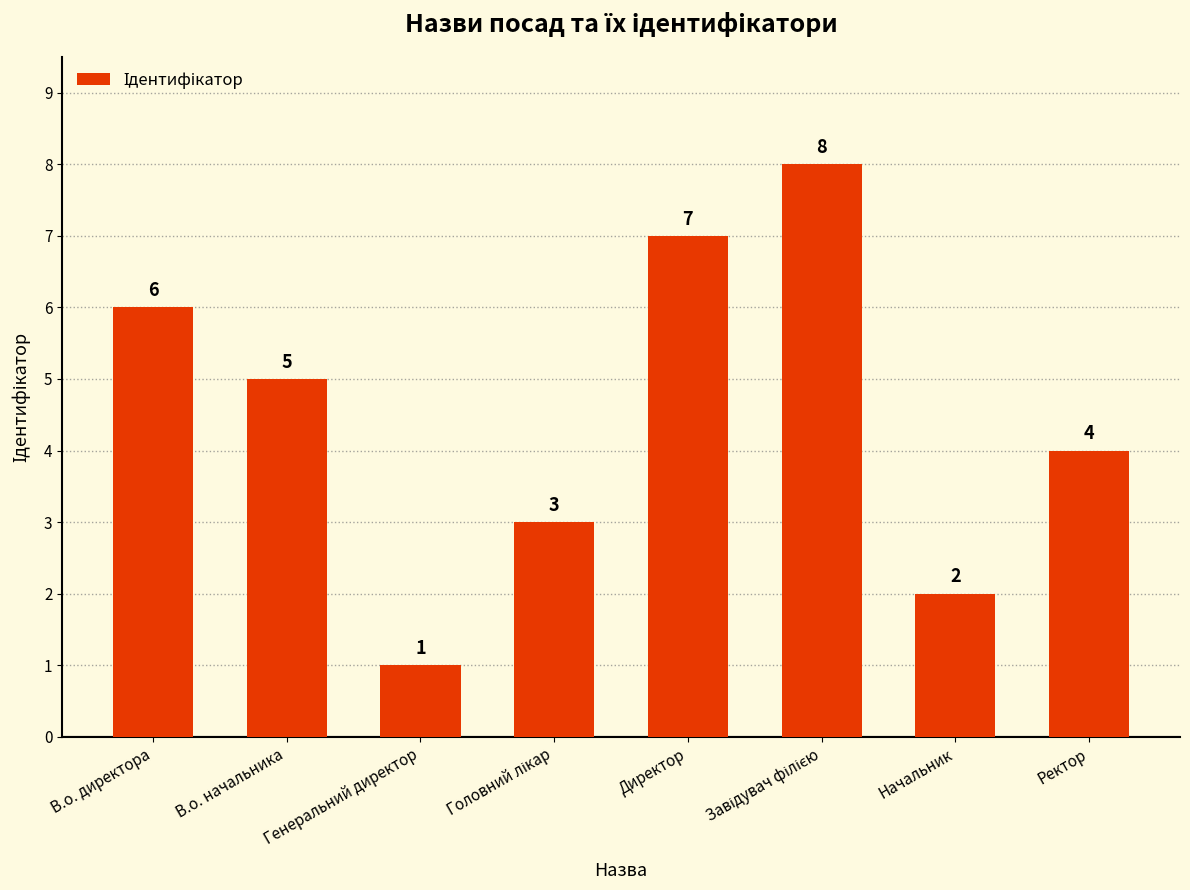

Reading right to left, what are all the values shown in this chart?

4	2	8	7	3	1	5	6